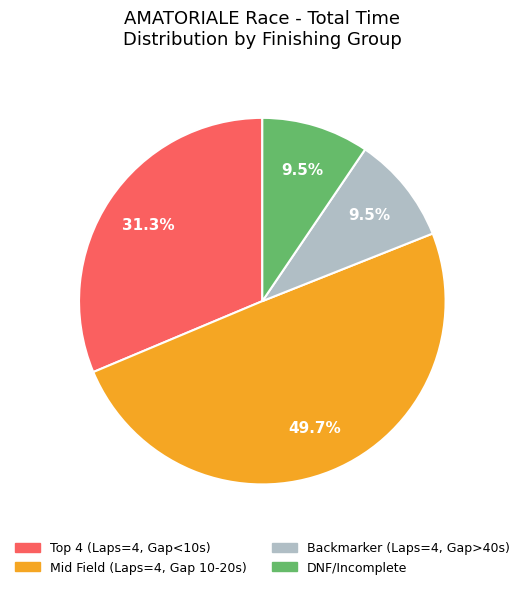

To the nearest percent, what is the difference between the largest and smallest slice percentages?

40%